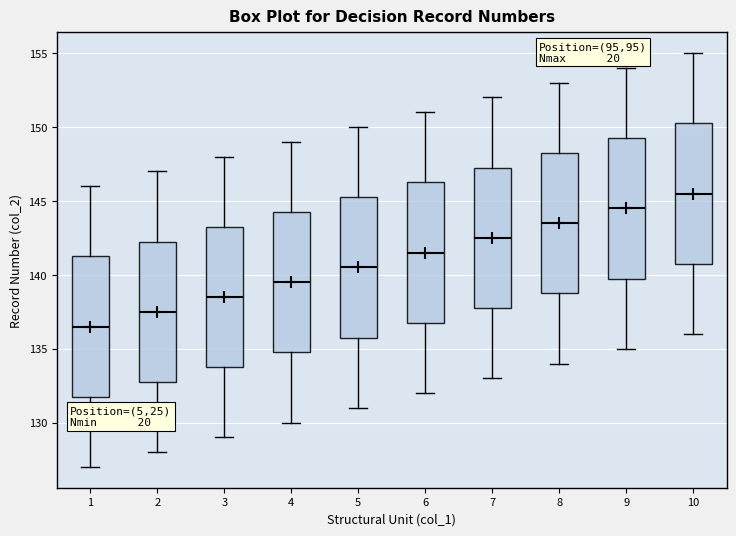

Reading left to right, read every box against the y-axis: the position of its median line, the range the box covers, and the ends of its whiskers. The values are not printed on the chart, so give them approximately, as read against the axis.

1: median 136.5, box 132.0 to 141.5, whiskers 127.0 to 146.0
2: median 137.5, box 133.0 to 142.5, whiskers 128.0 to 147.0
3: median 138.5, box 134.0 to 143.5, whiskers 129.0 to 148.0
4: median 139.5, box 135.0 to 144.5, whiskers 130.0 to 149.0
5: median 140.5, box 136.0 to 145.5, whiskers 131.0 to 150.0
6: median 141.5, box 137.0 to 146.5, whiskers 132.0 to 151.0
7: median 142.5, box 138.0 to 147.5, whiskers 133.0 to 152.0
8: median 143.5, box 139.0 to 148.5, whiskers 134.0 to 153.0
9: median 144.5, box 140.0 to 149.5, whiskers 135.0 to 154.0
10: median 145.5, box 141.0 to 150.5, whiskers 136.0 to 155.0